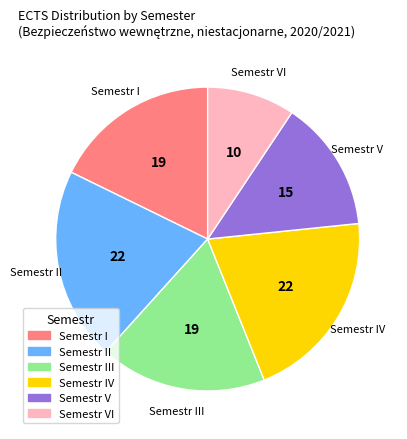

Does any single category account for the majority?

No